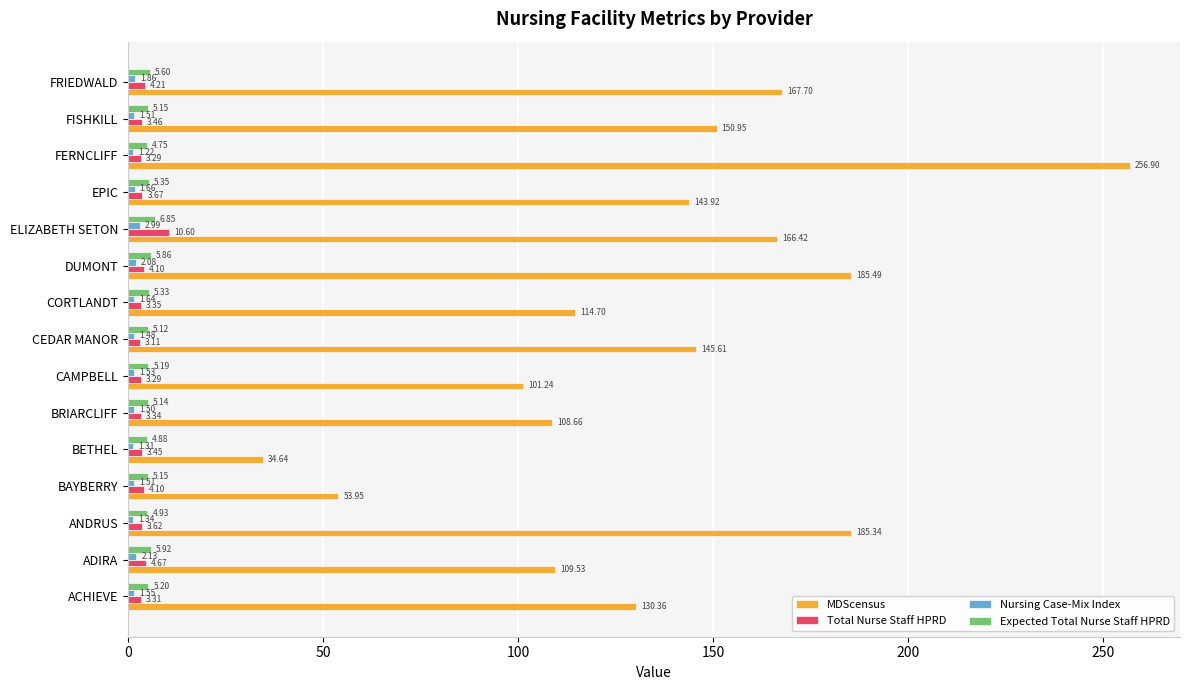

Which series has the largest total across all categories?

MDScensus